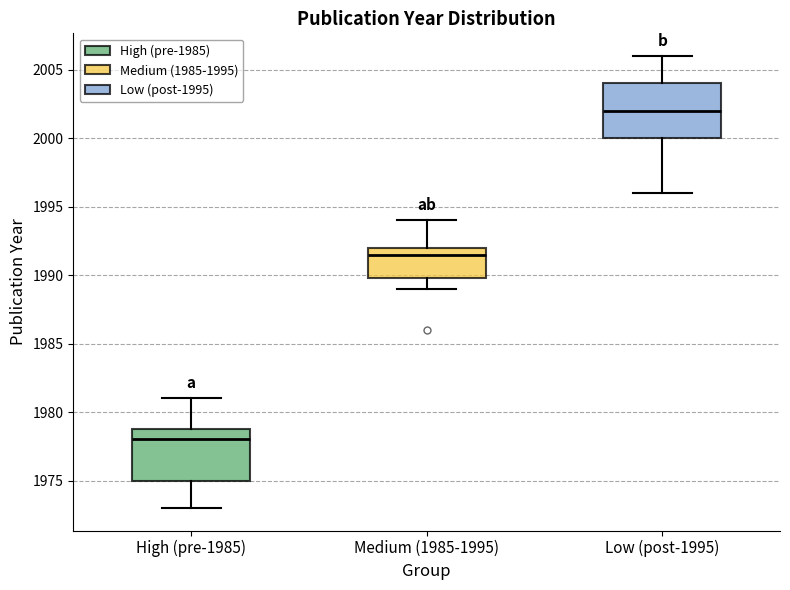

Reading left to right, transcribe this box plot: for each box, give where its median line is, the range the box spans, and where its two whiskers end, as read against the y-axis. The values are not printed on the chart, so give them approximately, as read against the axis.

High (pre-1985): median 1978.0, box 1975.0 to 1979.0, whiskers 1973.0 to 1981.0
Medium (1985-1995): median 1991.5, box 1990.0 to 1992.0, whiskers 1989.0 to 1994.0
Low (post-1995): median 2002.0, box 2000.0 to 2004.0, whiskers 1996.0 to 2006.0